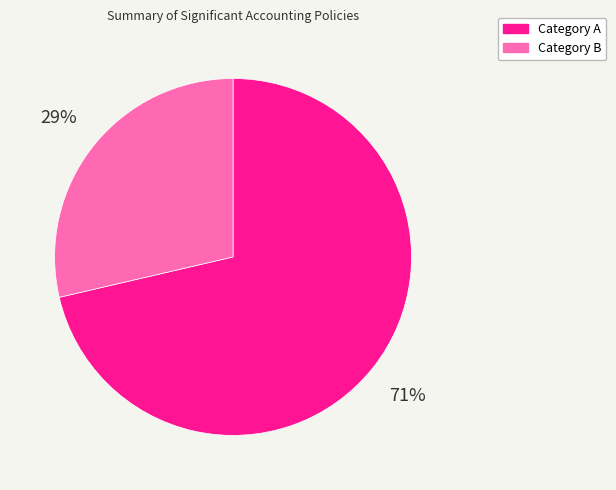

Between Category A and Category B, which is larger?

Category A